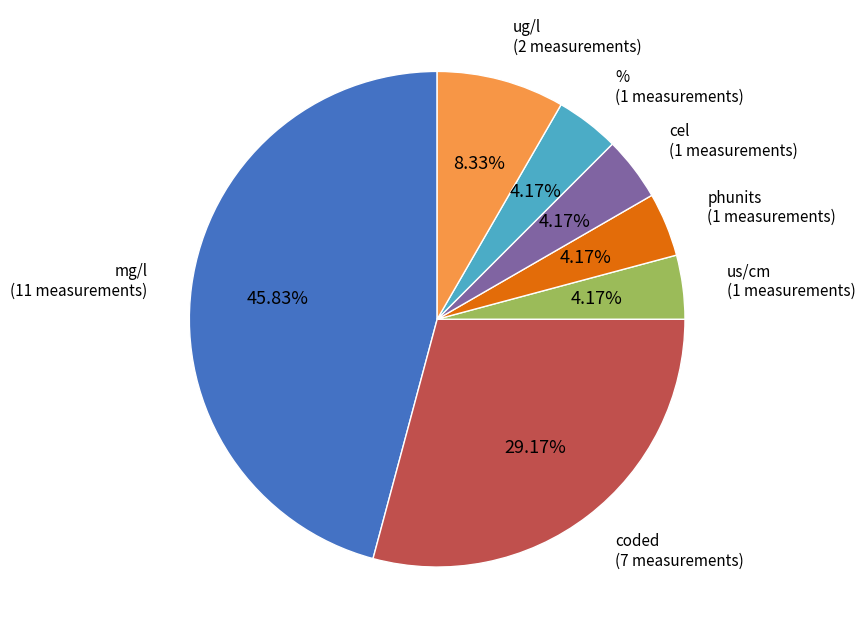

To the nearest percent, what is the difference between the phunits and mg/l slice percentages?

42%